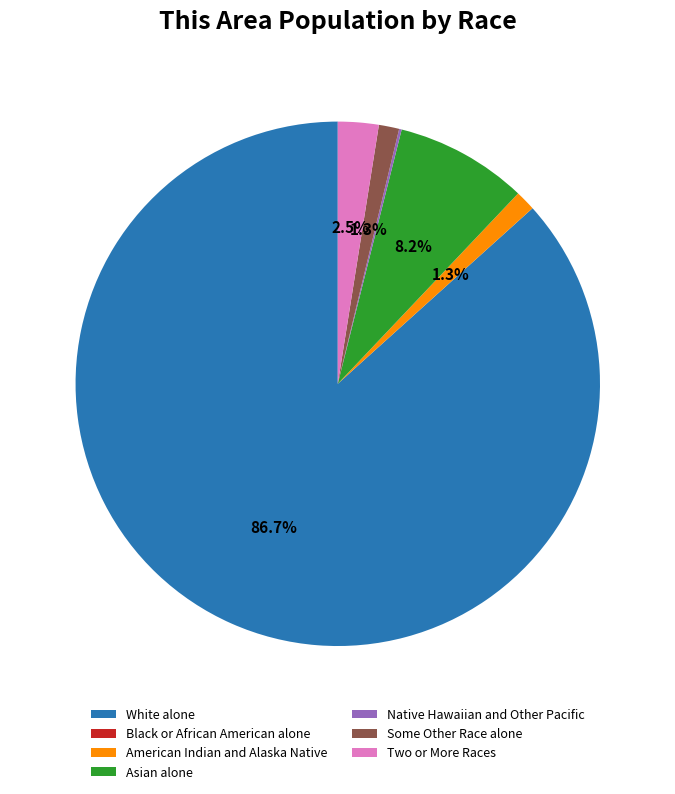

Does any single category account for the majority?

Yes